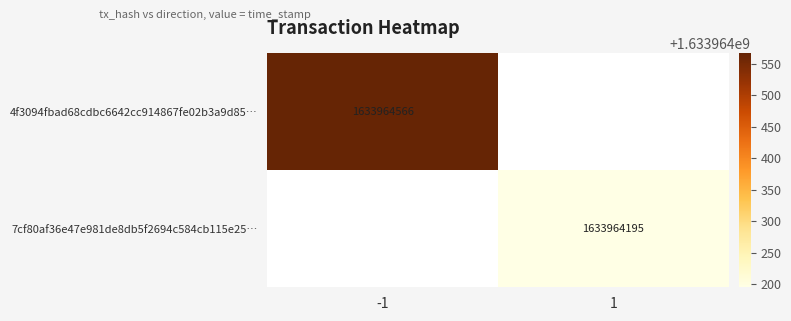

Reading right to left, transcribe all the data shown in this chart.

4f3094fbad68cdbc6642cc914867fe02b3a9d85: 1633964566	-1
7cf80af36e47e981de8db5f2694c584cb115e25: 1633964195	1